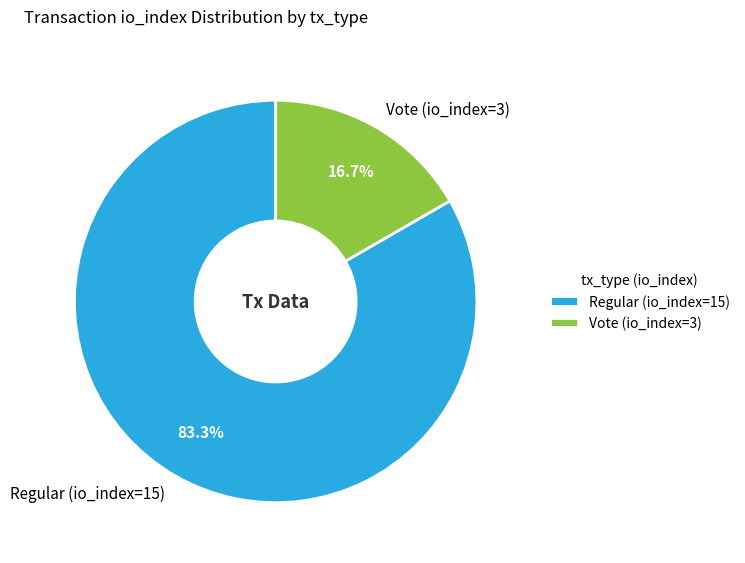

To the nearest percent, what percentage of the pie is Vote (io_index=3)?

17%